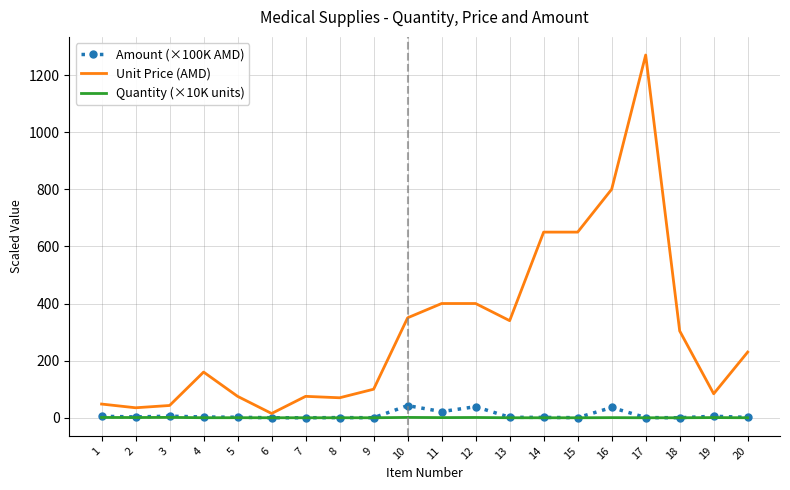

At which category is the sum across all series the highest?

17